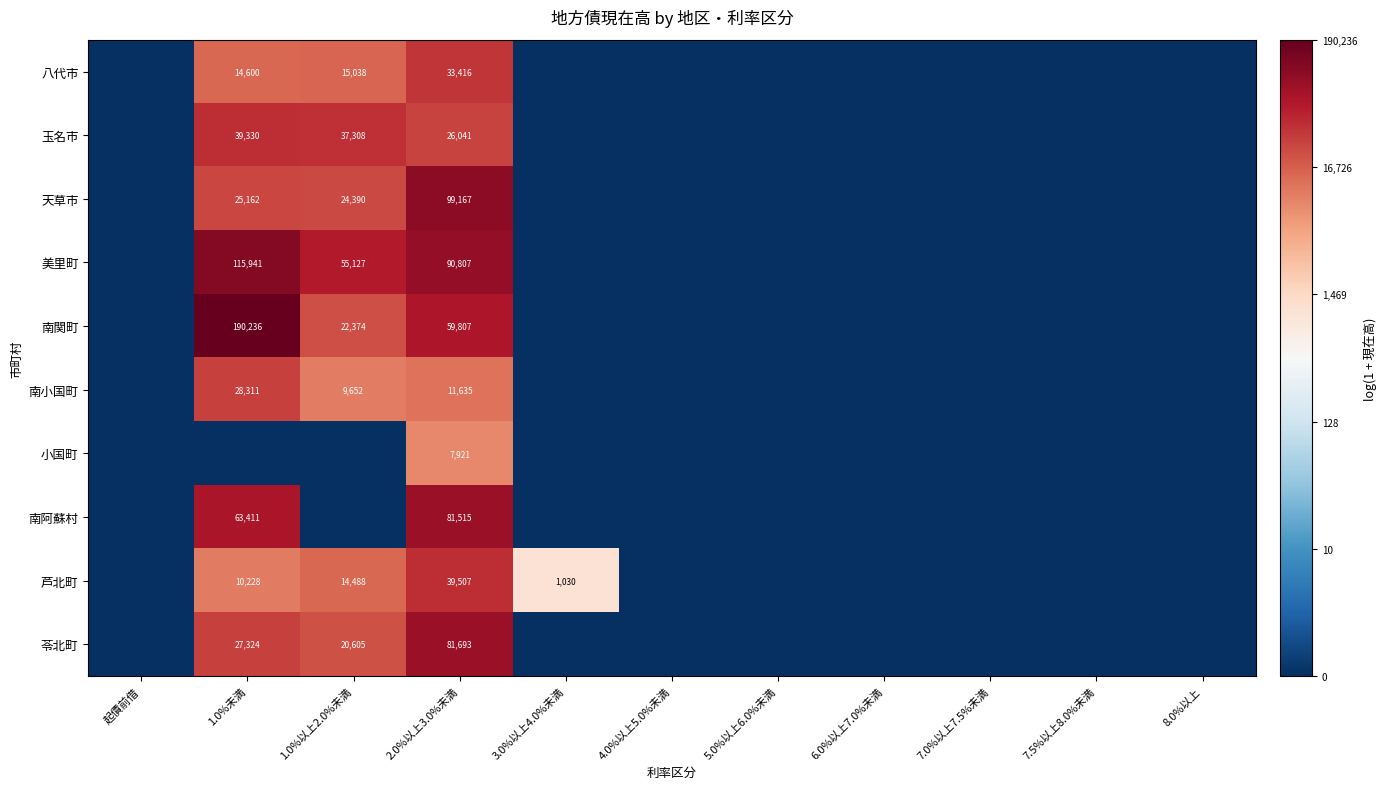

What is the sum of the 苓北町 values at 2.0%以上3.0%未満 and 1.0%以上2.0%未満?

102298